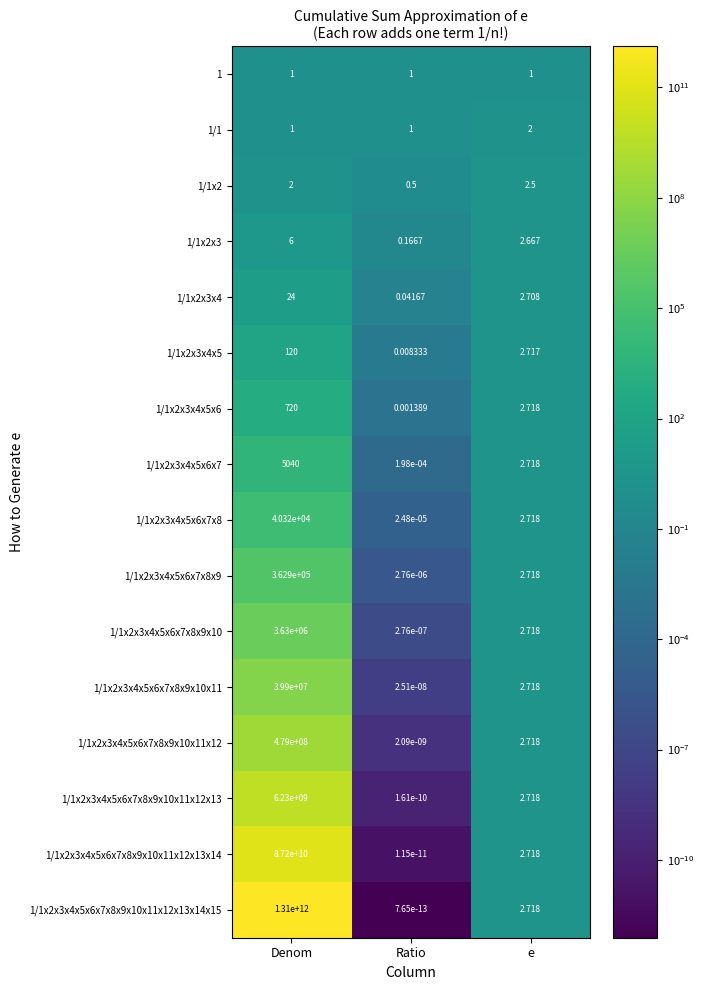

How many series are shown in this chart?

16